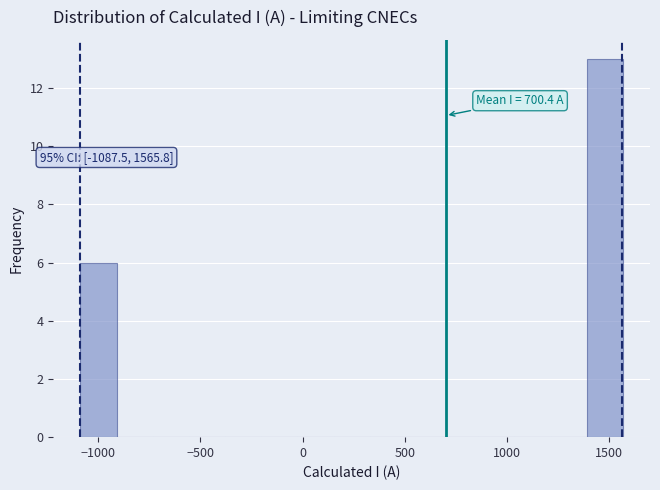

Read against the x-axis, roughly where is the centre of the tallest bar?

1500